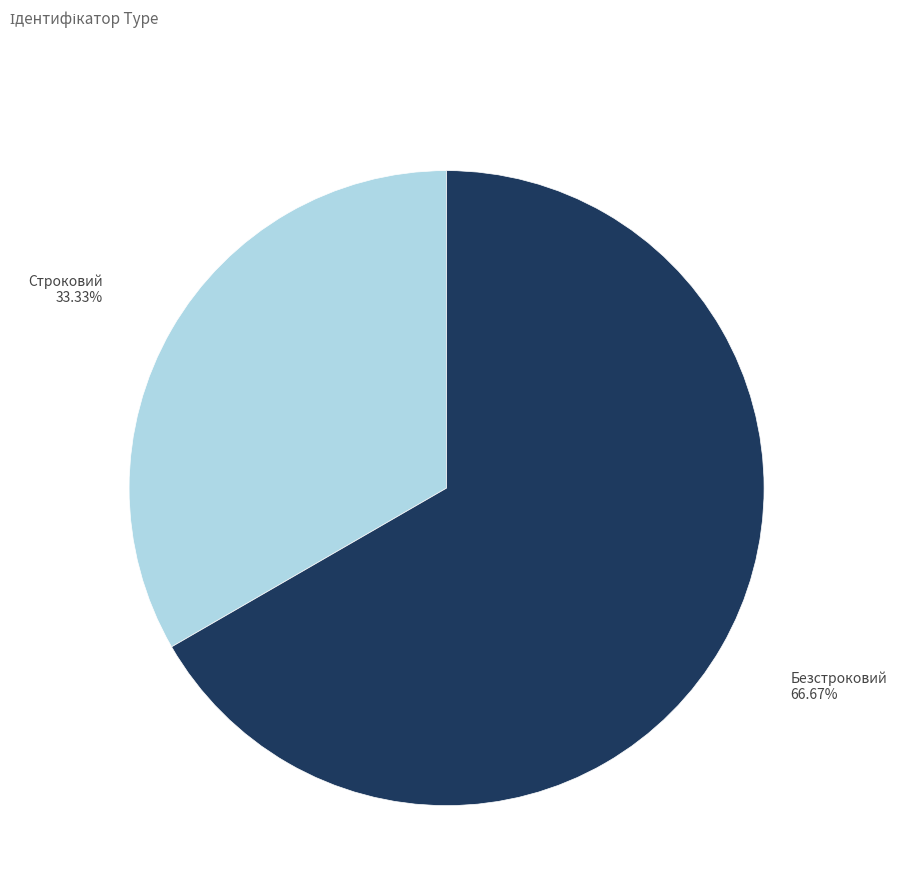

True or false: Безстроковий accounts for 76% of the total.

False